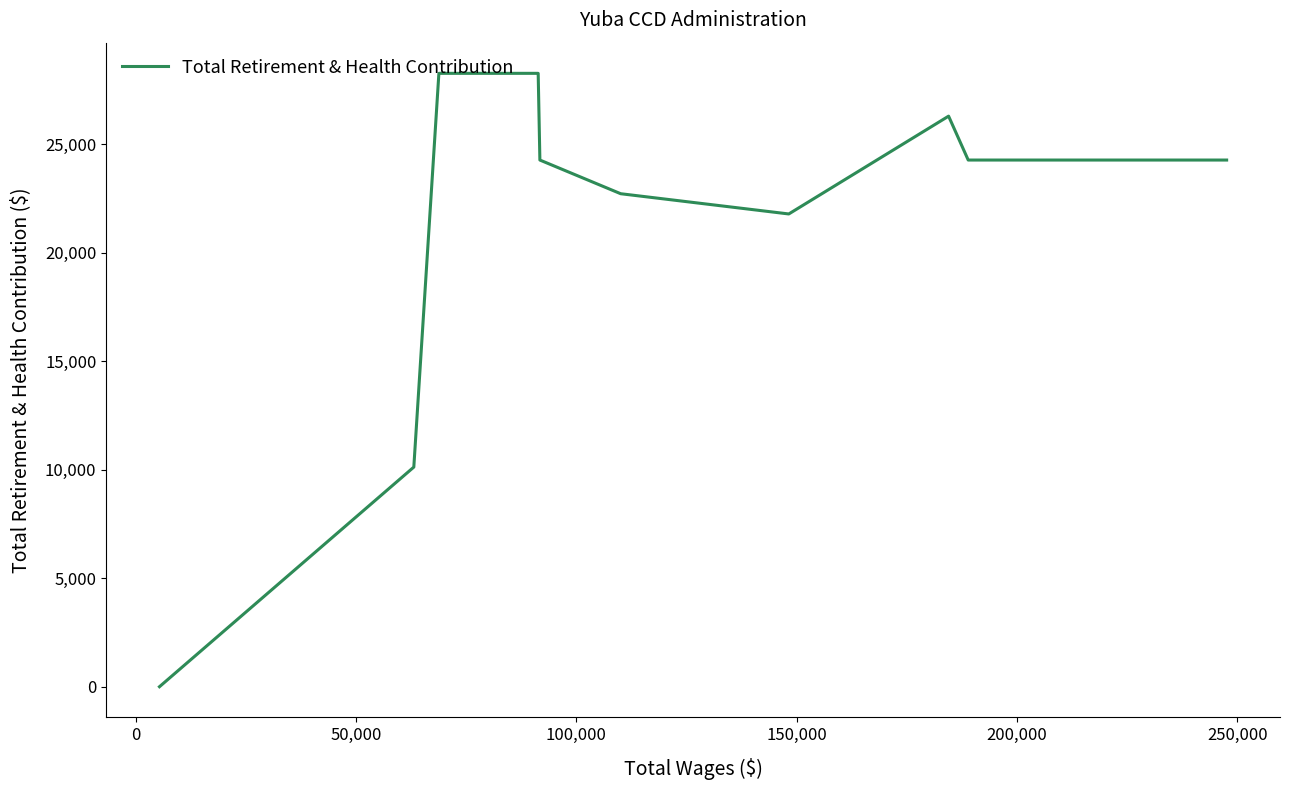

What is the difference between the maximum and minimum values?

28269